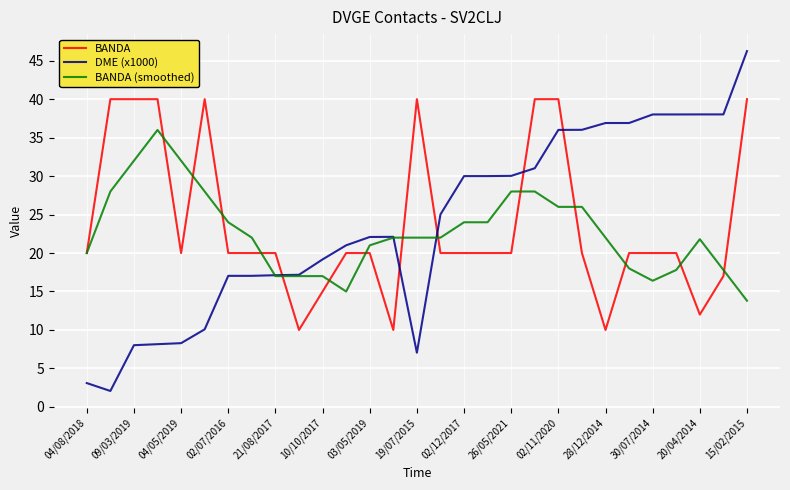

Is this an area chart (filled region under the line)?

No